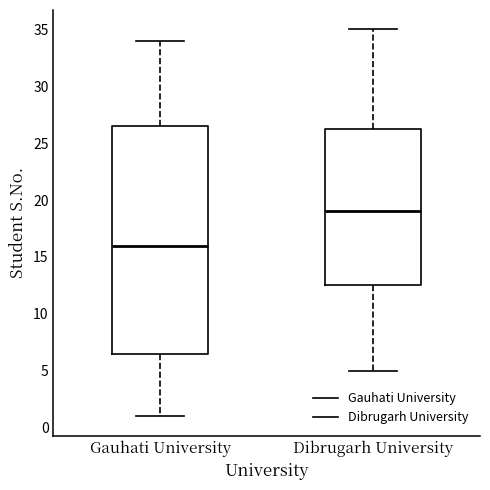

Reading left to right, transcribe this box plot: for each box, give where its median line is, the range the box spans, and where its two whiskers end, as read against the y-axis. The values are not printed on the chart, so give them approximately, as read against the axis.

Gauhati University: median 16.0, box 6.5 to 26.5, whiskers 1.0 to 34.0
Dibrugarh University: median 19.0, box 12.5 to 26.5, whiskers 5.0 to 35.0